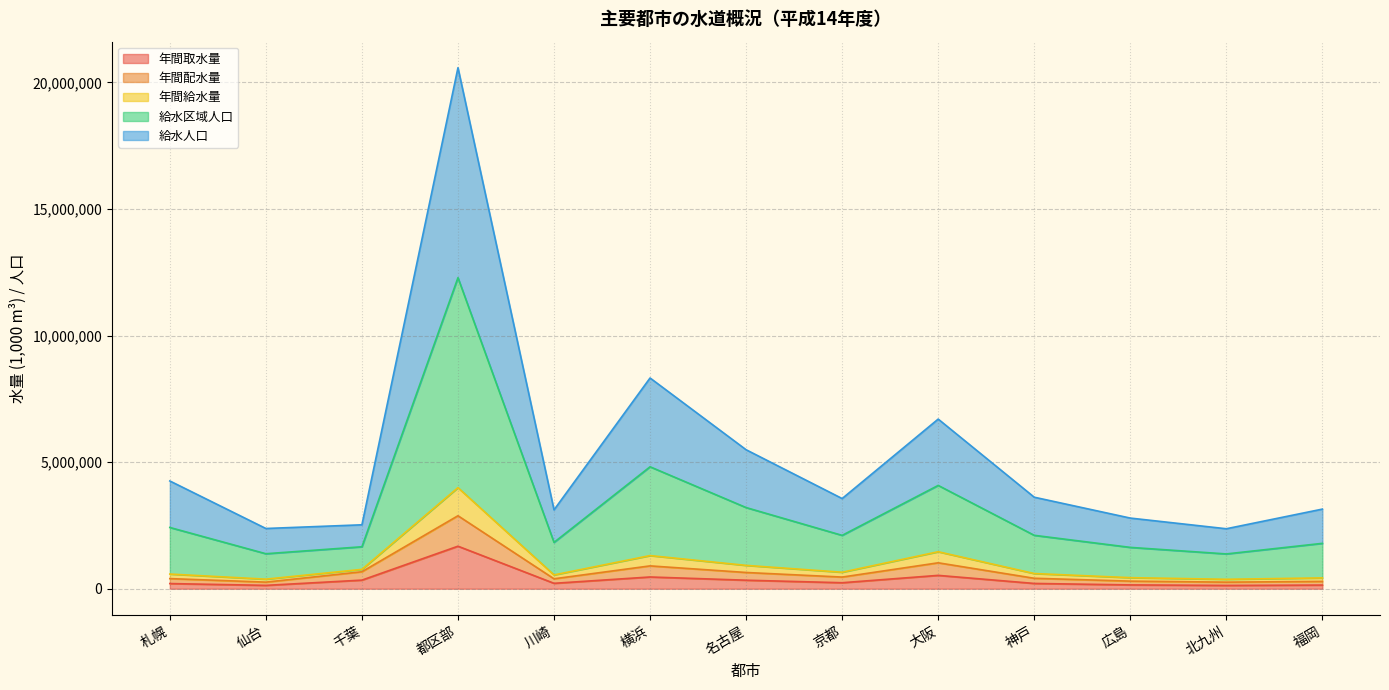

Which category has the highest value in the 年間取水量 series?

都区部